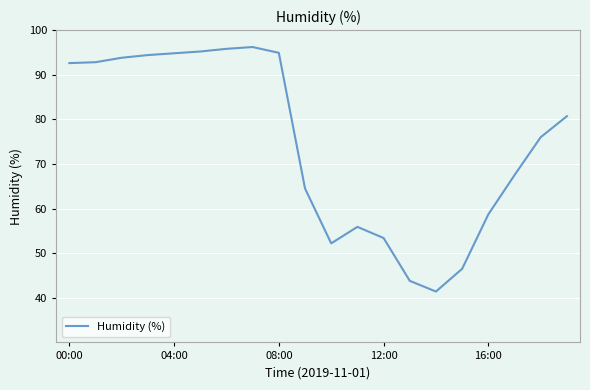

What is the greatest value displayed?

96.2